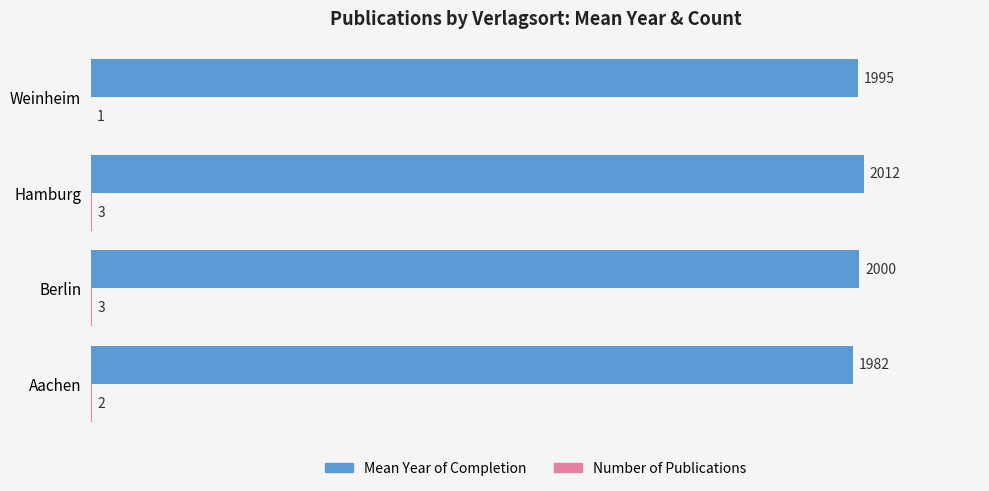

Which series has the largest total across all categories?

Mean Year of Completion